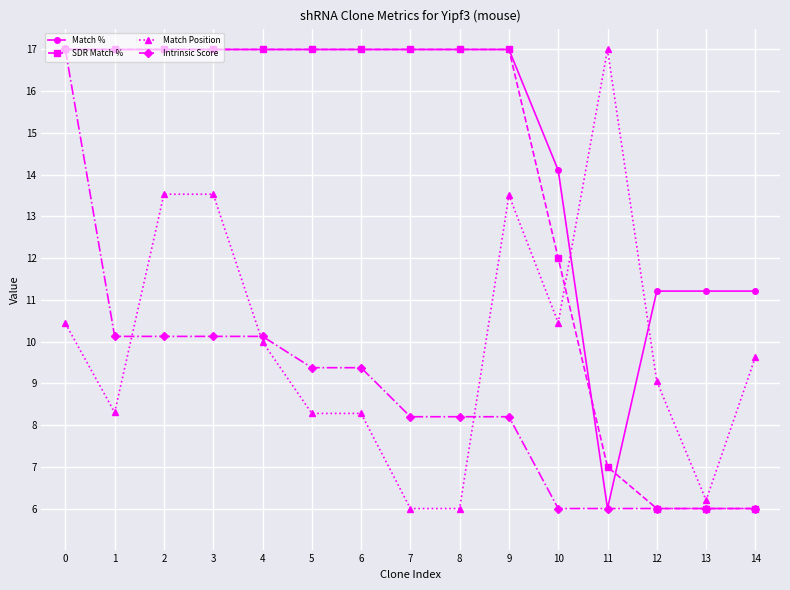

How many series are shown in this chart?

4